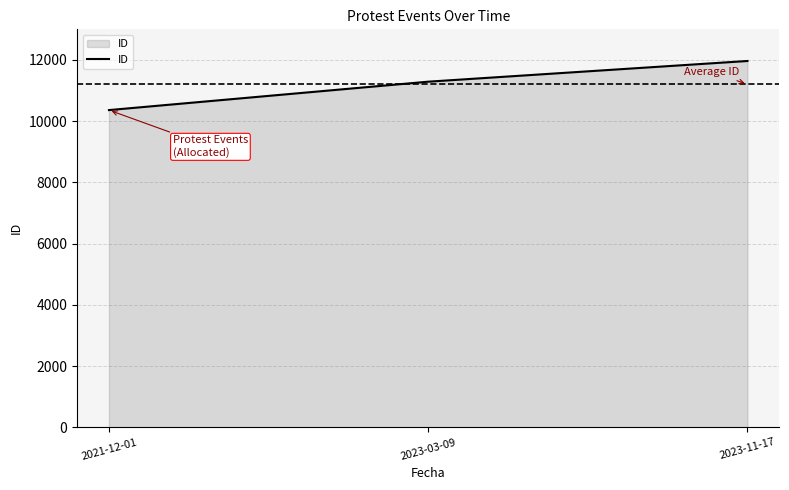

What is the minimum value shown in the chart?

10362